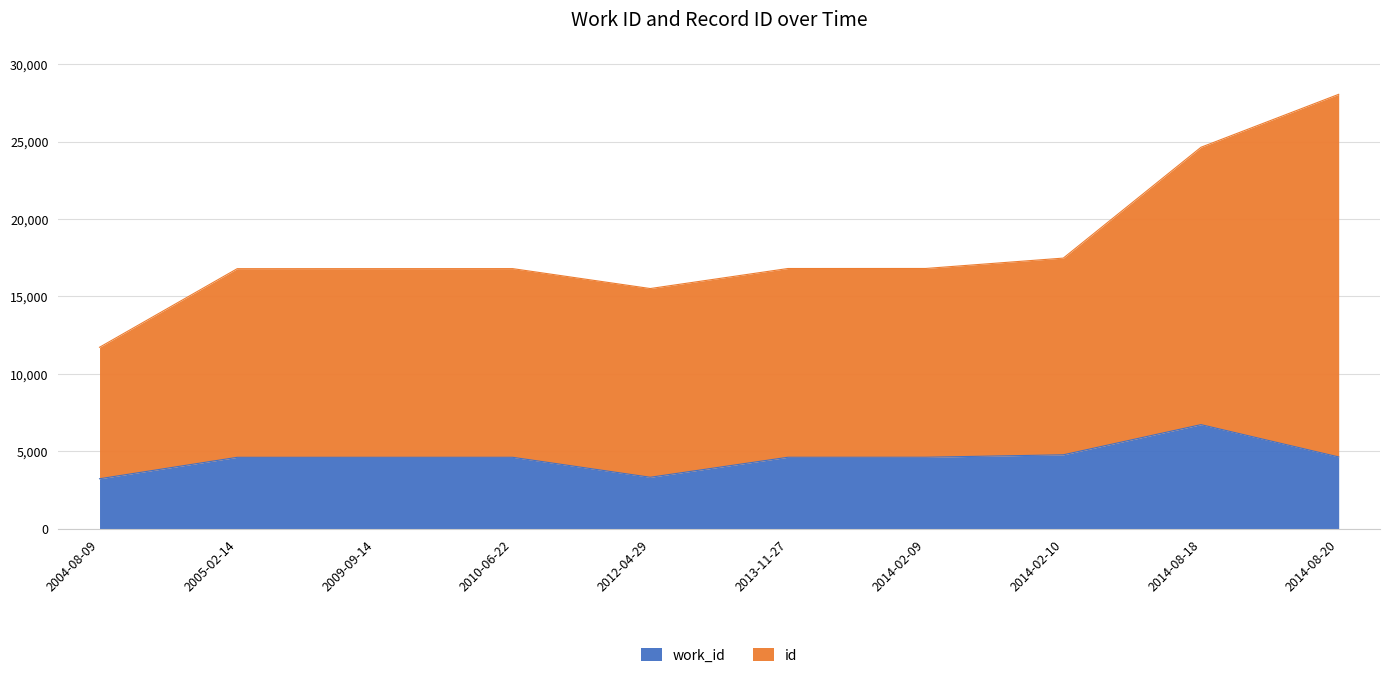

Which series has the largest total across all categories?

id